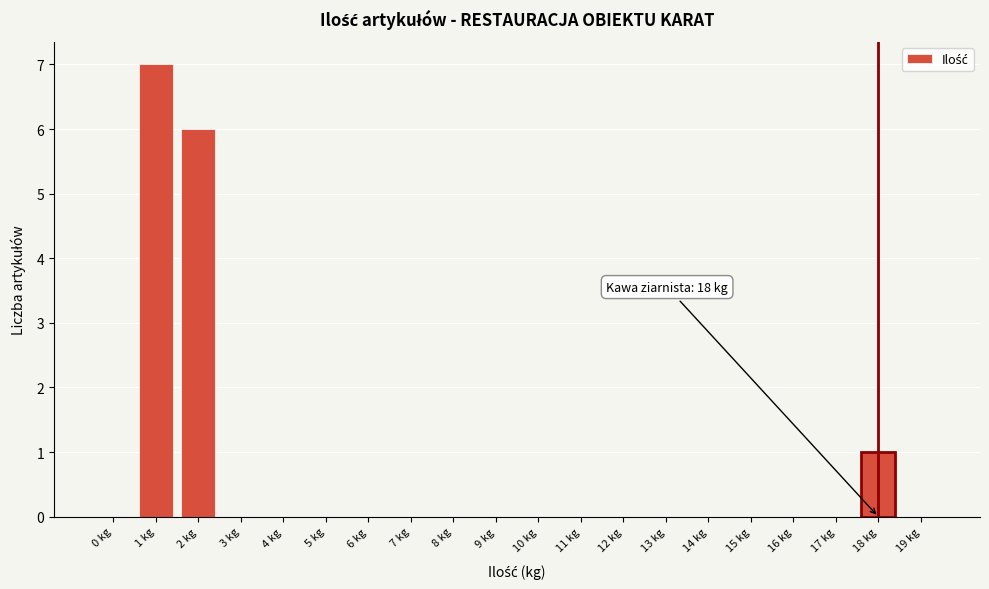

Reading right to left, list all the values displayed in this chart.

19 kg=0	18 kg=1	17 kg=0	16 kg=0	15 kg=0	14 kg=0	13 kg=0	12 kg=0	11 kg=0	10 kg=0	9 kg=0	8 kg=0	7 kg=0	6 kg=0	5 kg=0	4 kg=0	3 kg=0	2 kg=6	1 kg=7	0 kg=0